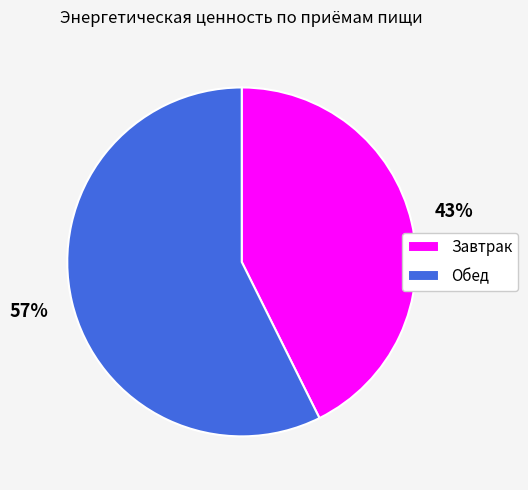

The Завтрак slice represents 43% of the pie. True or false?

True